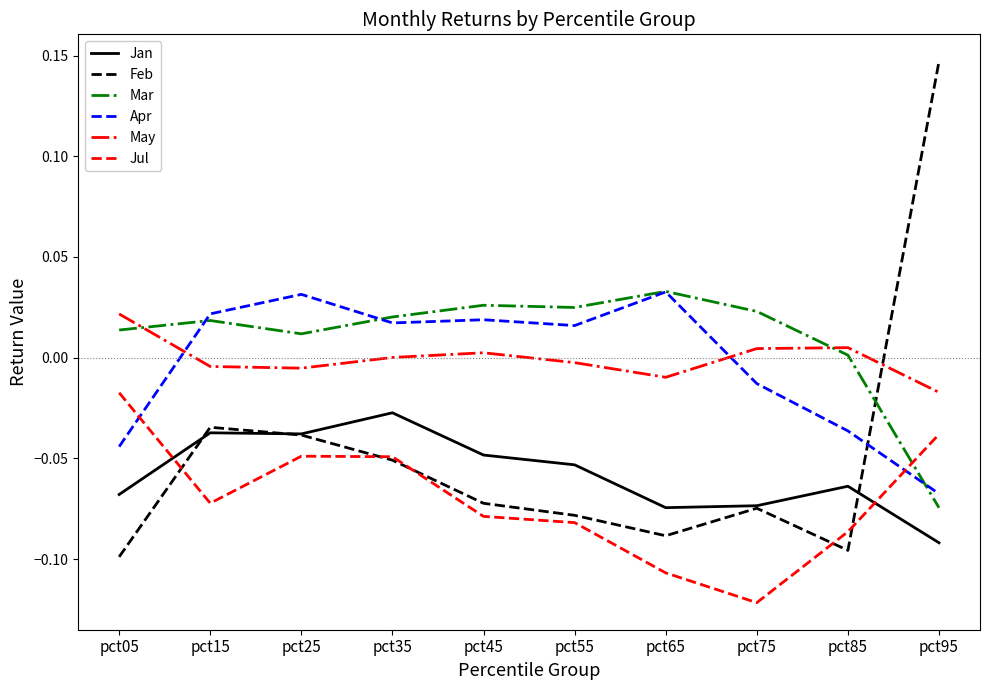

Is it true that Jul equals -0.2 at pct75?

False